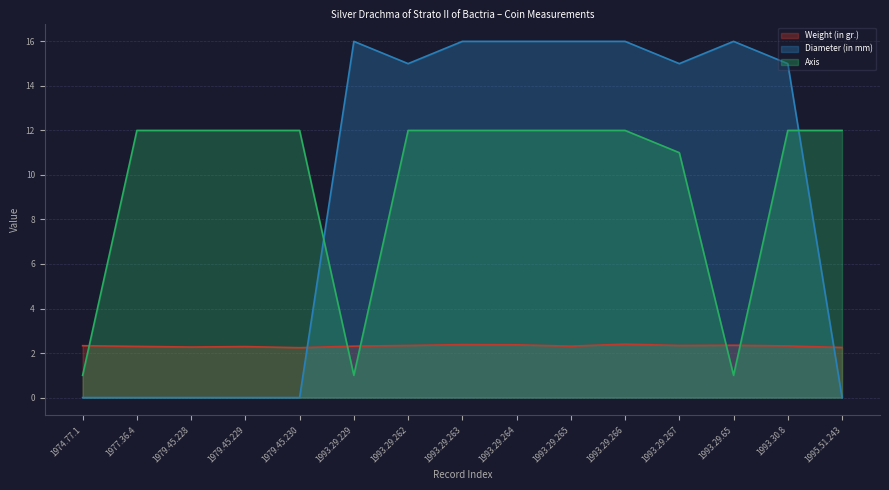

How many interior local valleys does the Axis series have?

2